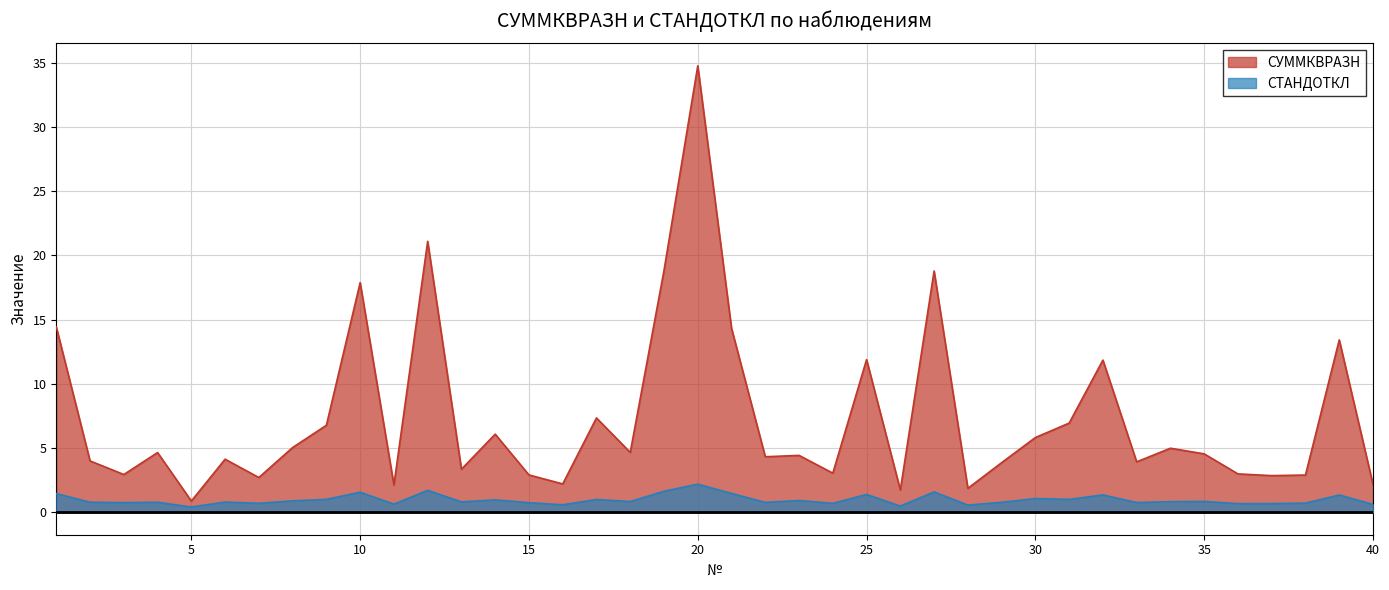

Which has a higher value, 17 or 11?

17